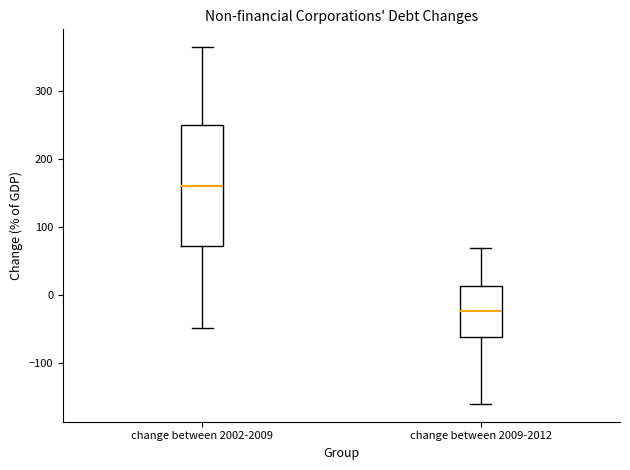

Which box is the tallest, from its lower edge to its upper edge?

change between 2002-2009